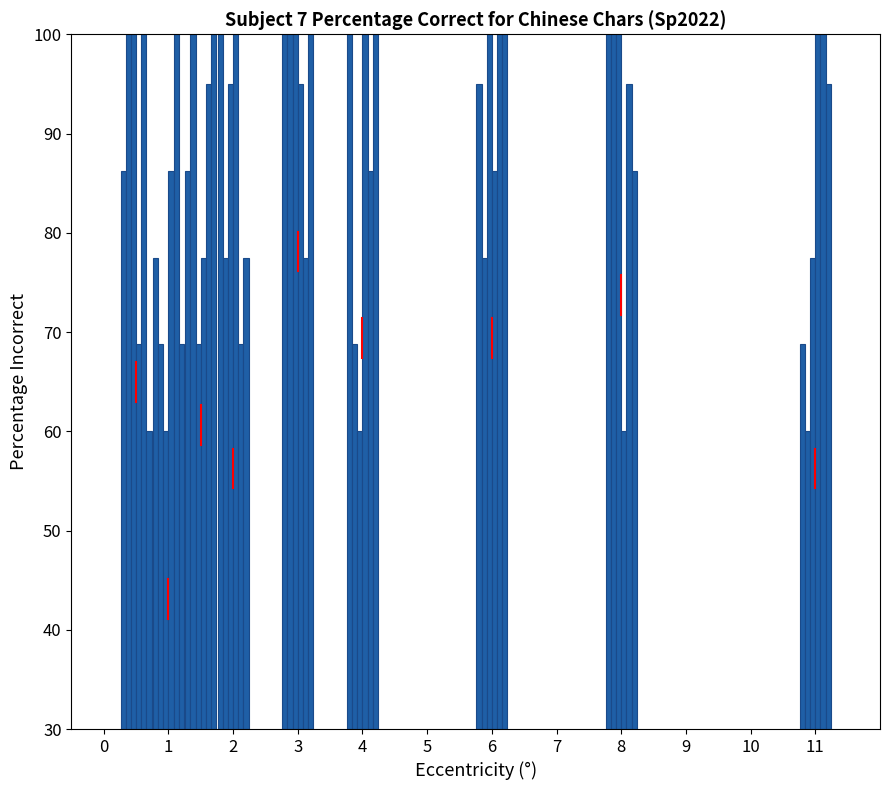

At which label is the value closest to 69?

6